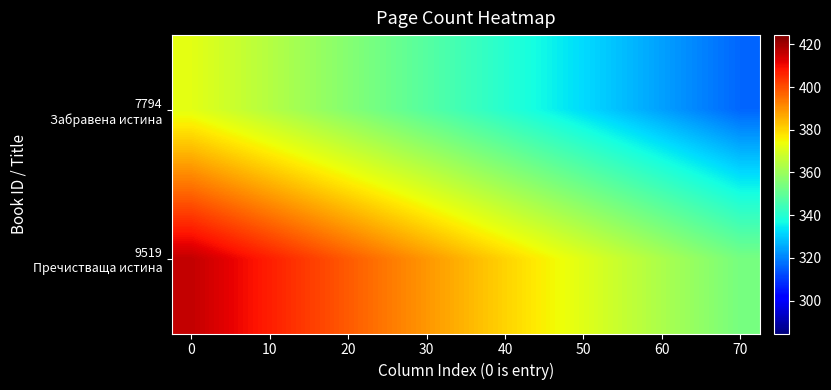

Which series has the largest total across all categories?

9519 Пречистваща истина